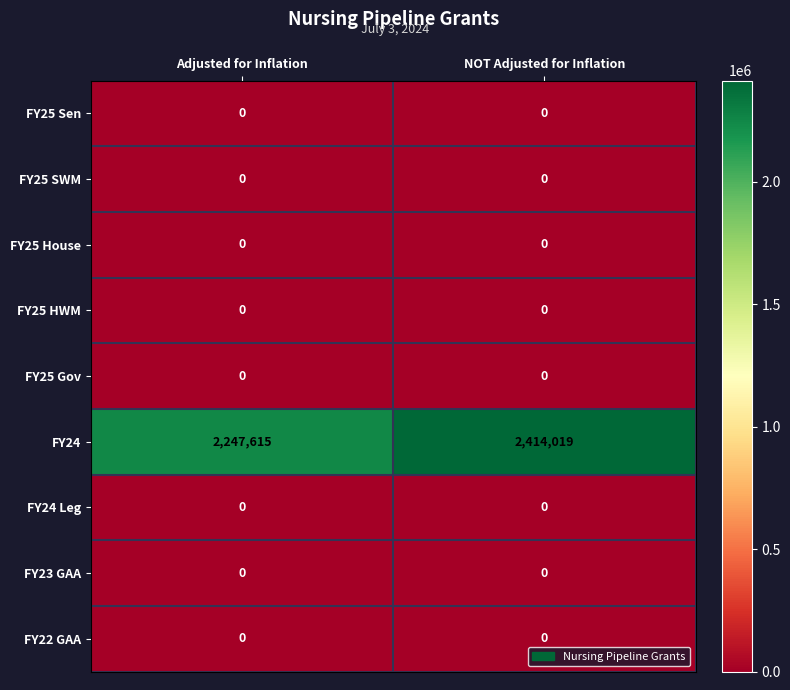

The value of FY24 at NOT Adjusted for Inflation is 3419572. True or false?

False